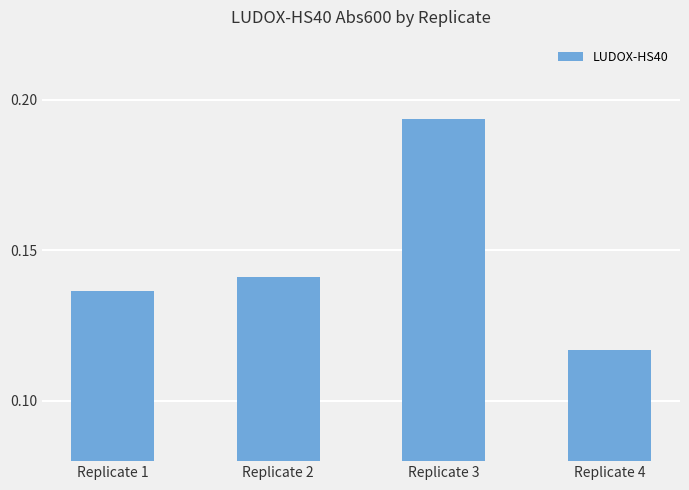

Which label corresponds to the smallest value in the chart?

Replicate 4